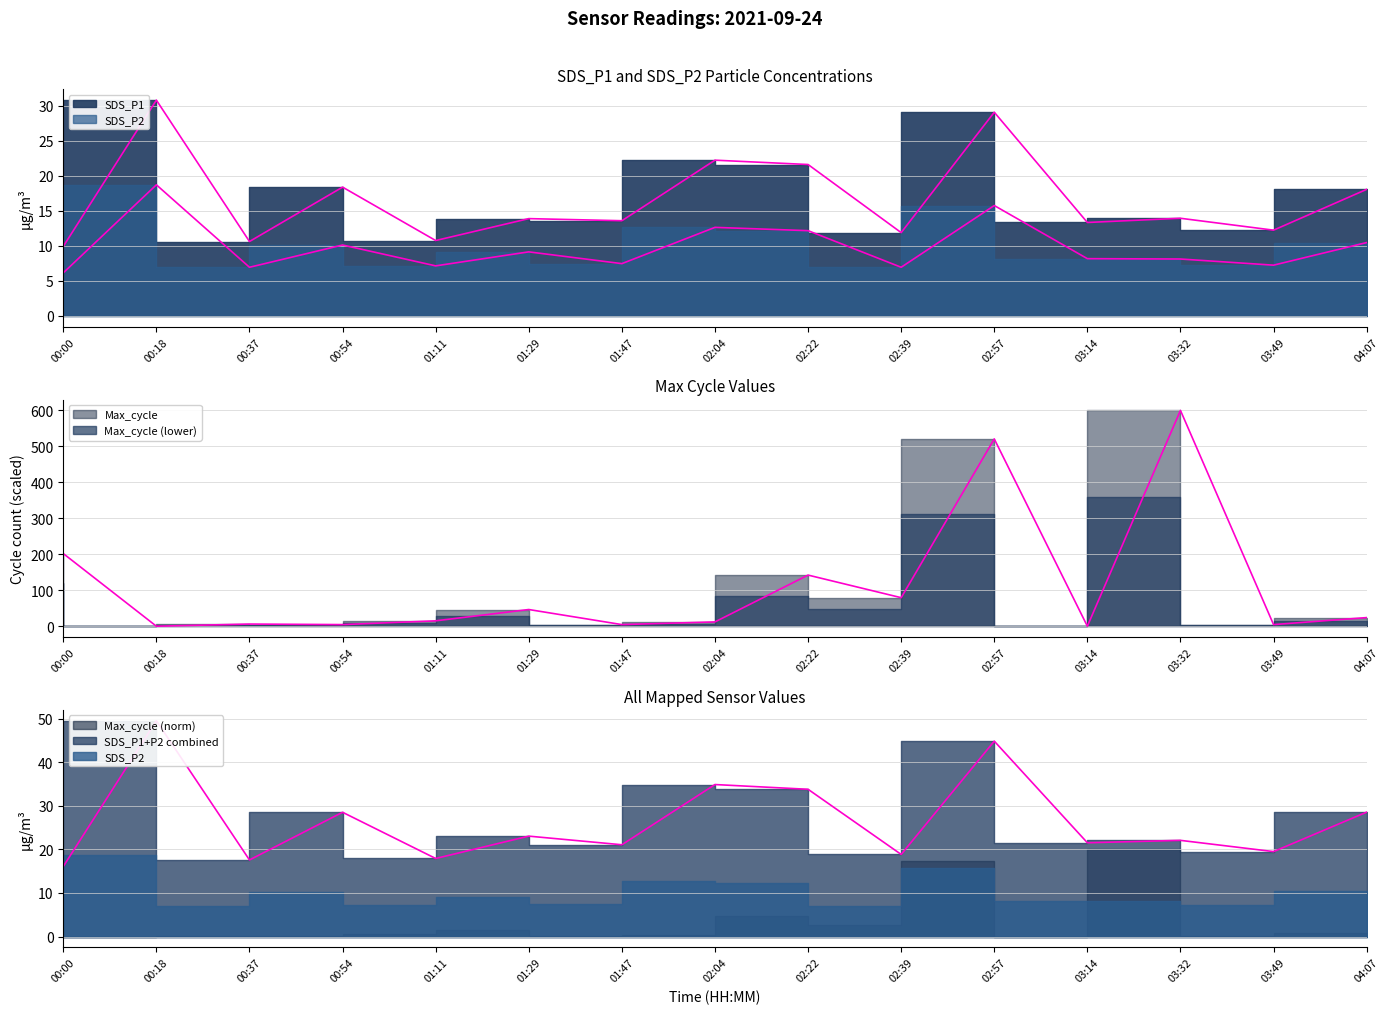

Is it true that SDS_P1 equals 15.6 at 00:18?

False